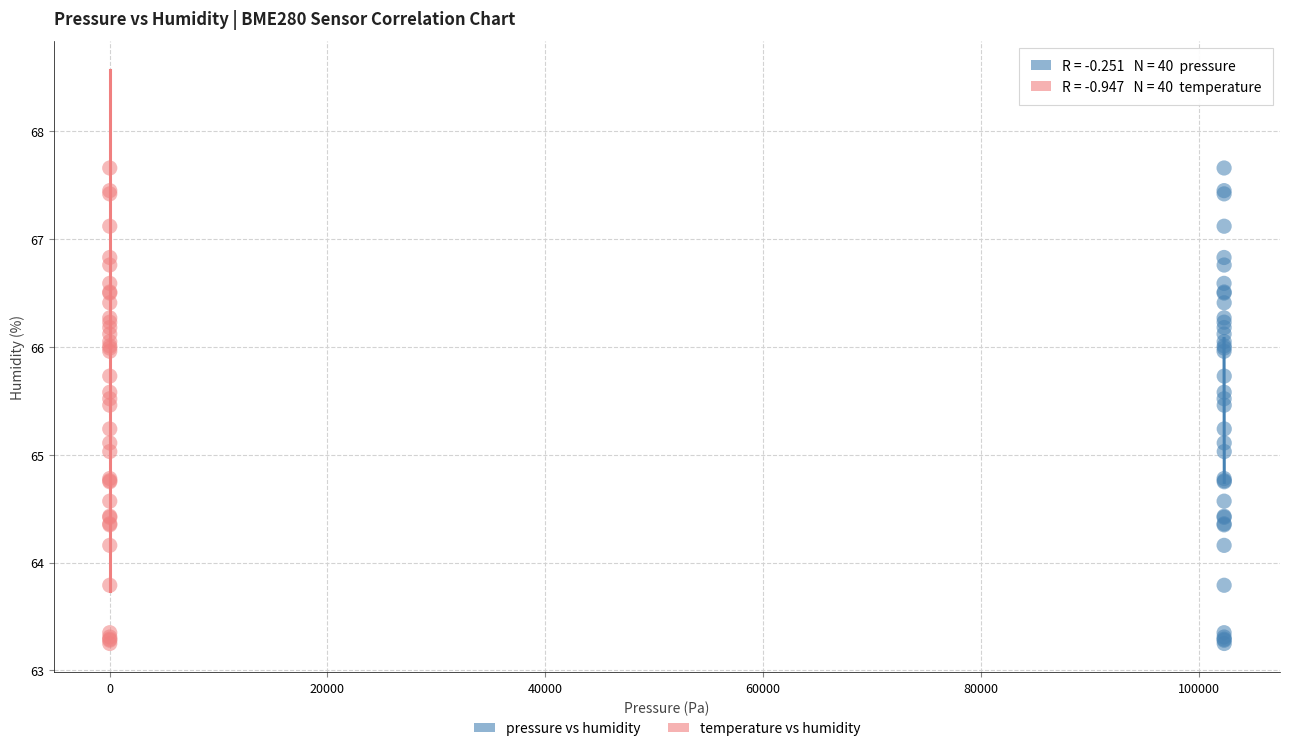

What are all the series names shown in the legend?

pressure vs humidity, temperature vs humidity